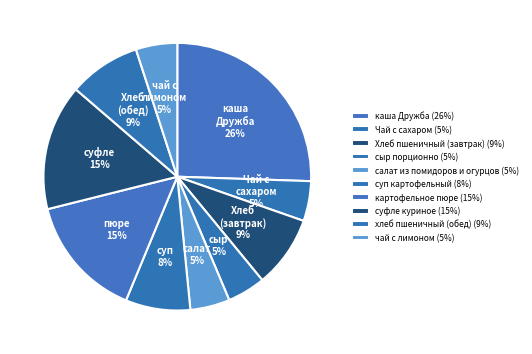

Between картофельное пюре and салат из помидоров и огурцов, which is larger?

картофельное пюре